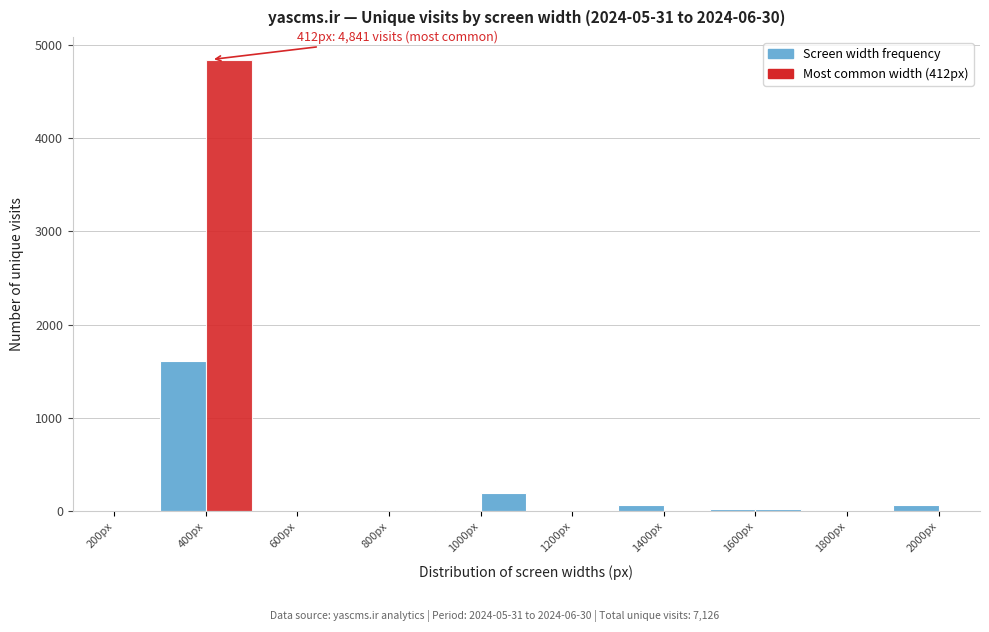

Which range on the x-axis has the tallest bar?

400 to 500